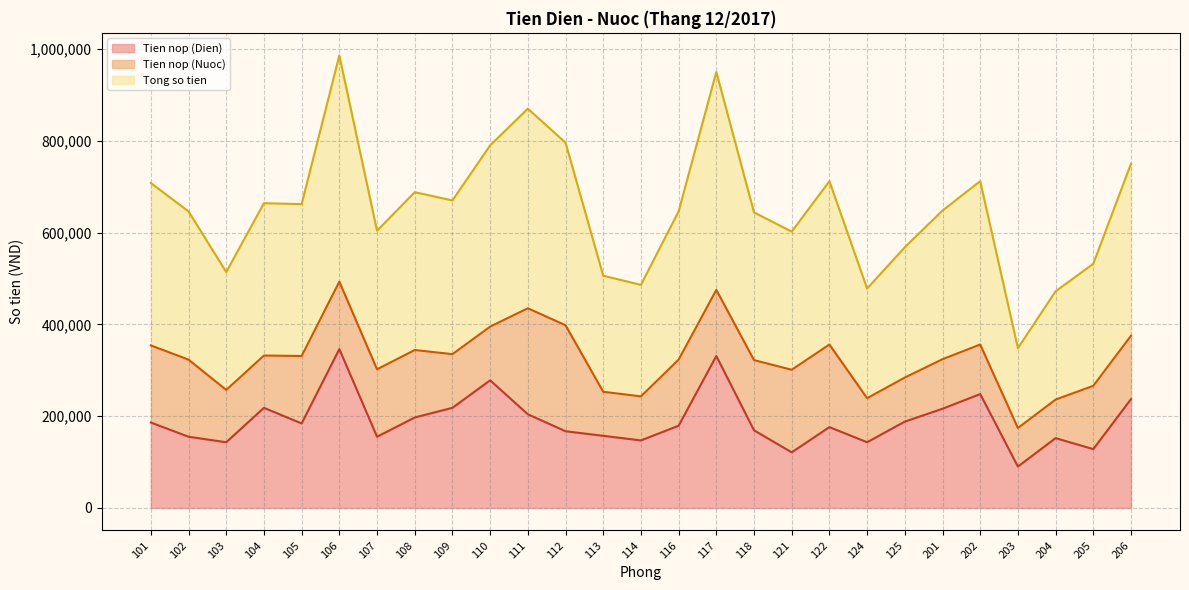

The value of Tien nop (Dien) at 204 is 76917. True or false?

False